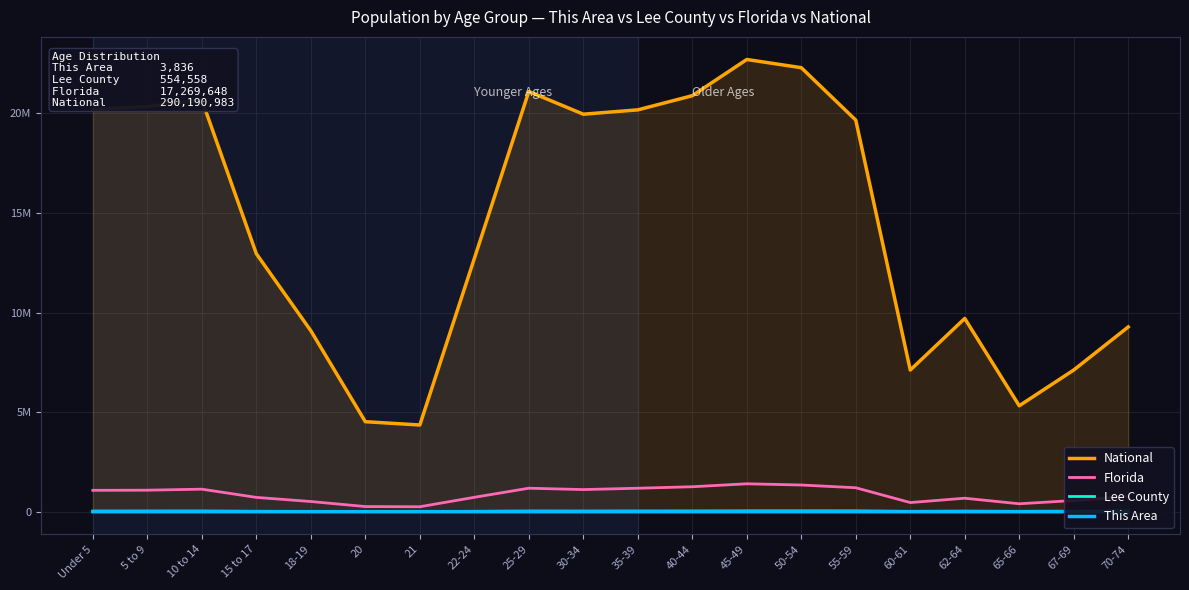

What are all the series names shown in the legend?

National, Florida, Lee County, This Area